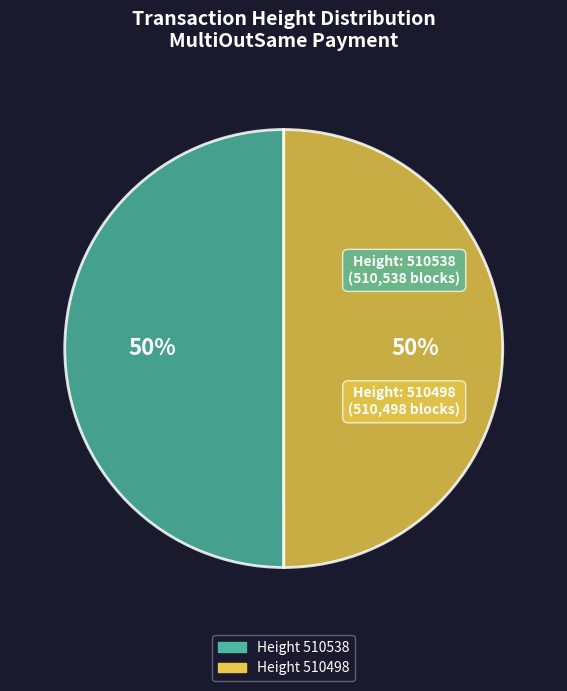

To the nearest percent, what is the average slice percentage?

50%